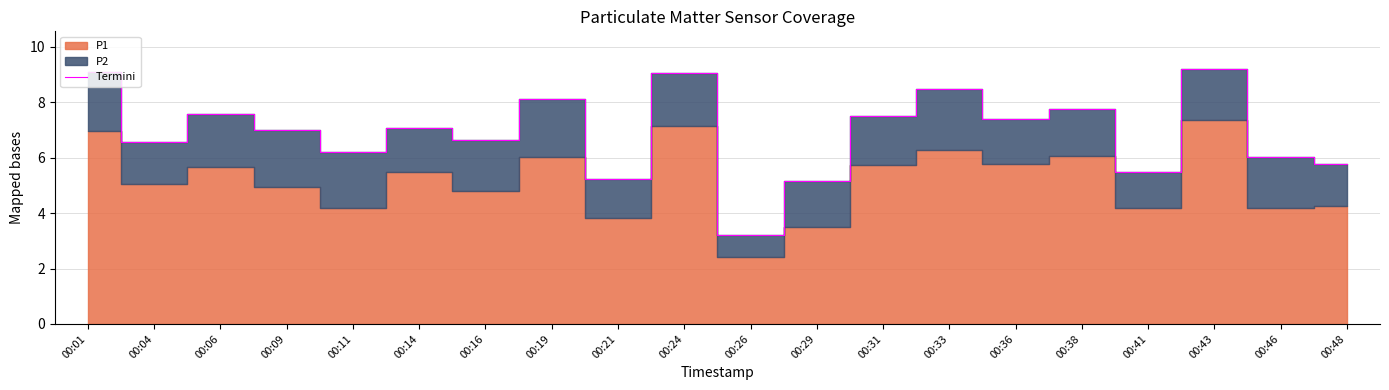

What is the ratio of the value at 00:31 to the value at 00:19?

0.9